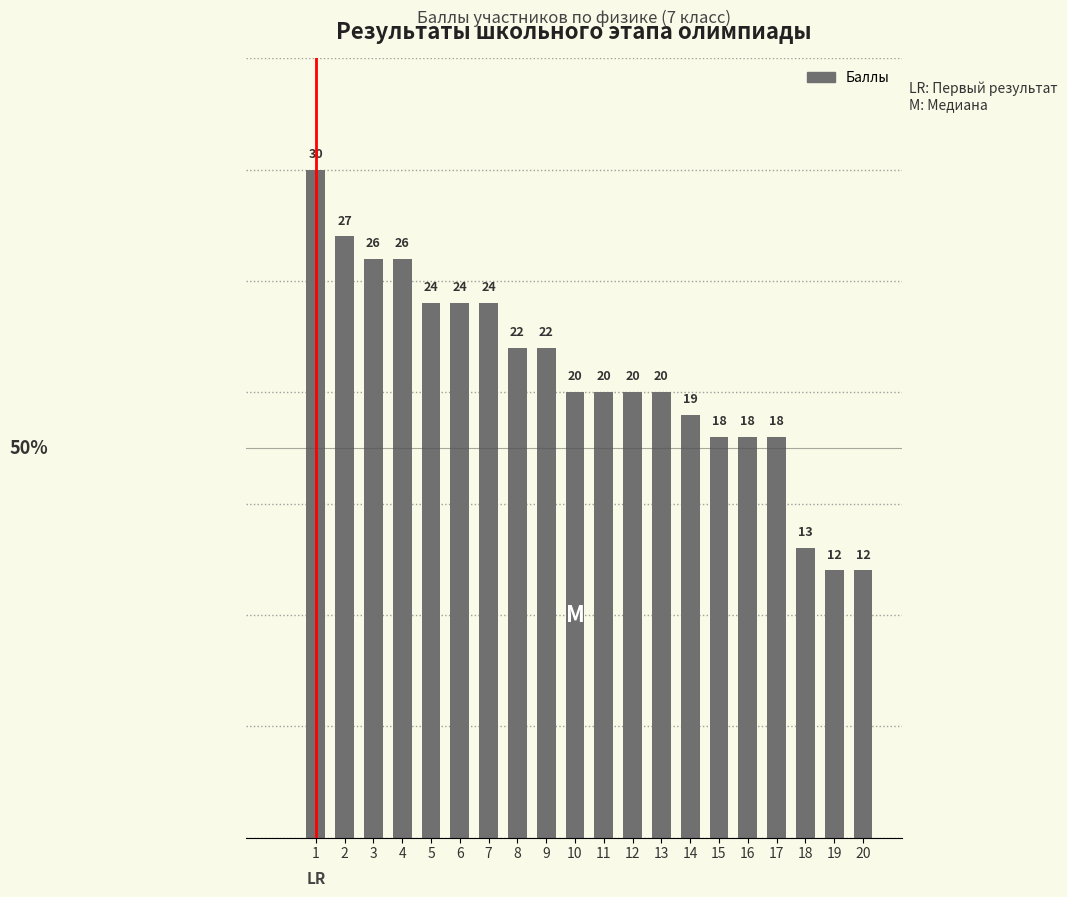

True or false: the data shows 4 at 14.

False